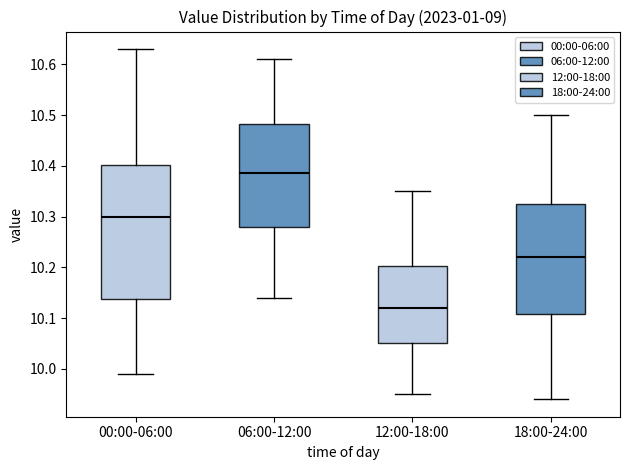

Reading left to right, read every box against the y-axis: the position of its median line, the range the box covers, and the ends of its whiskers. The values are not printed on the chart, so give them approximately, as read against the axis.

00:00-06:00: median 10.30, box 10.14 to 10.40, whiskers 9.99 to 10.63
06:00-12:00: median 10.39, box 10.28 to 10.48, whiskers 10.14 to 10.61
12:00-18:00: median 10.12, box 10.05 to 10.20, whiskers 9.95 to 10.35
18:00-24:00: median 10.22, box 10.11 to 10.33, whiskers 9.94 to 10.50